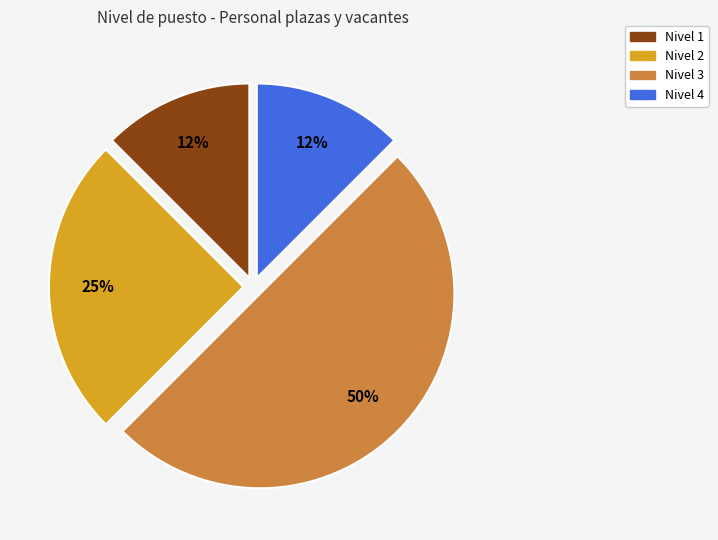

To the nearest percent, what is the difference between the Nivel 3 and Nivel 2 slice percentages?

25%